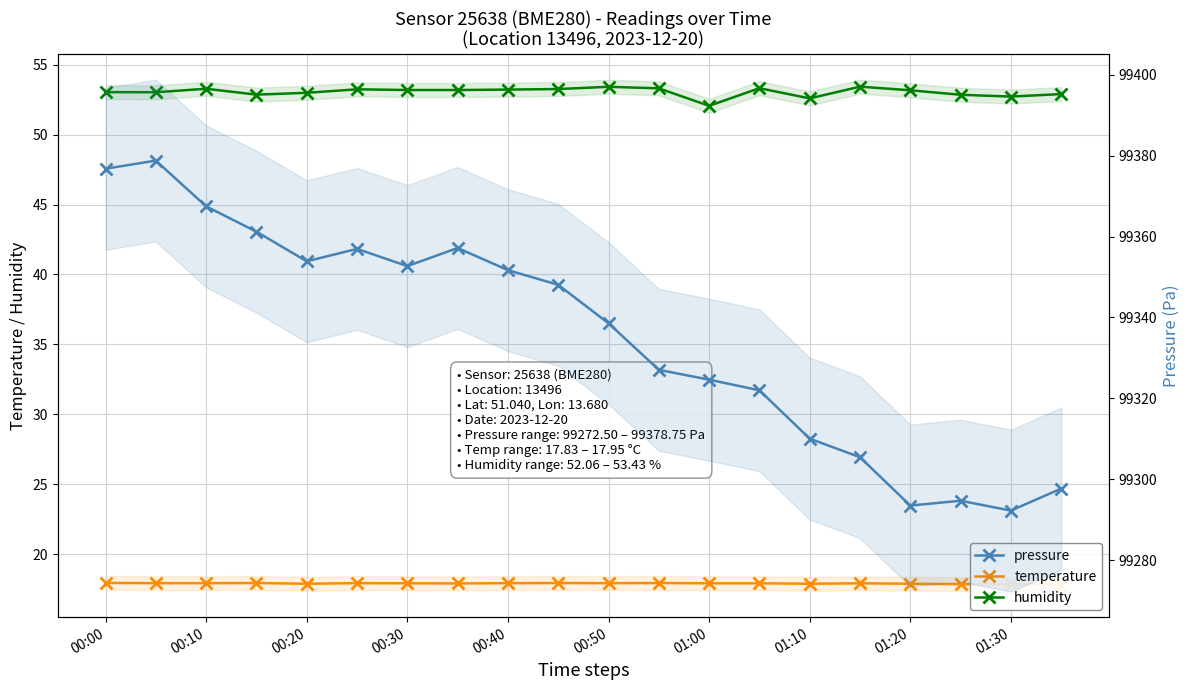

Reading left to right, transcribe all the data shown in this chart.

temperature: 17.9	17.9	17.9	17.9	17.9	17.9	17.9	17.9	17.9	17.9	17.9	17.9	17.9	17.9	17.9	17.9	17.9	17.9	17.9	17.8
humidity: 53.0	53.0	53.3	52.9	53.0	53.2	53.2	53.2	53.2	53.3	53.4	53.3	52.1	53.3	52.6	53.4	53.2	52.9	52.7	52.9
pressure: 99376.8	99378.8	99367.4	99361.2	99353.9	99356.9	99352.7	99357.2	99351.7	99348.1	99338.6	99327.1	99324.6	99322.0	99310.1	99305.5	99293.5	99294.7	99292.3	99297.7